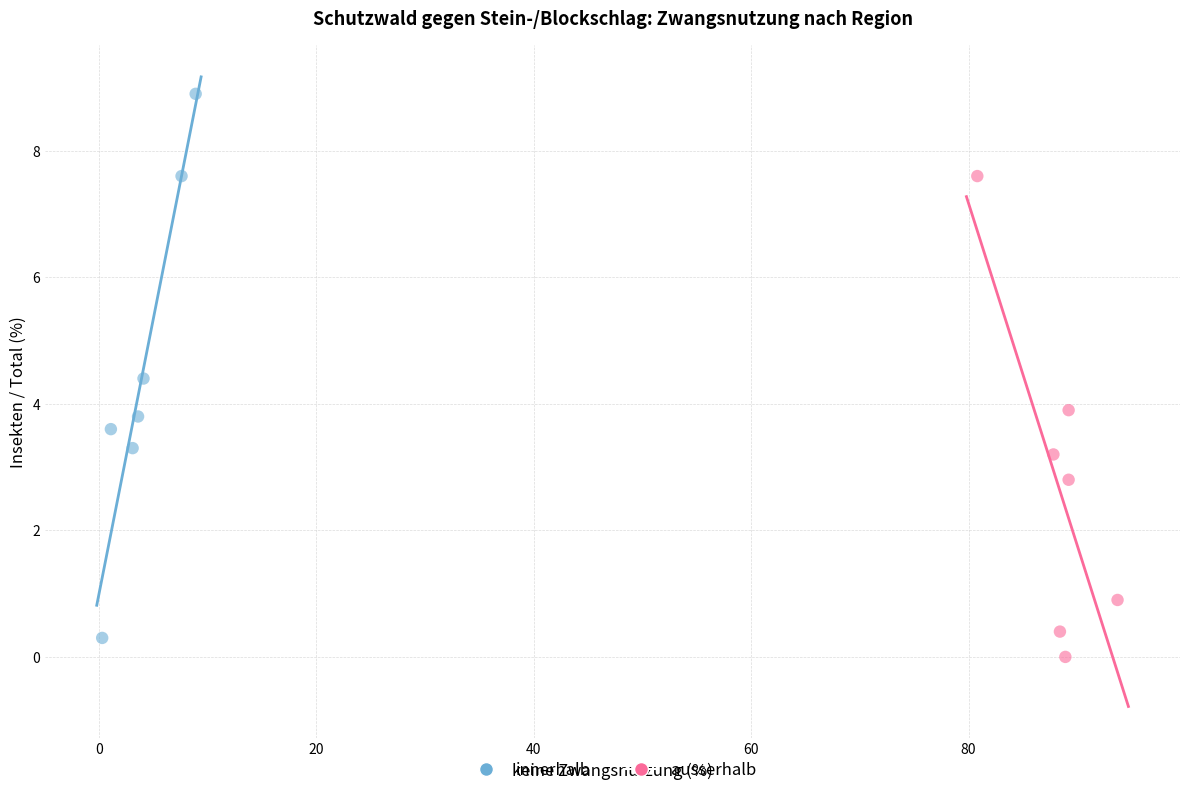

Which series has the largest Y range (max minus min)?

innerhalb